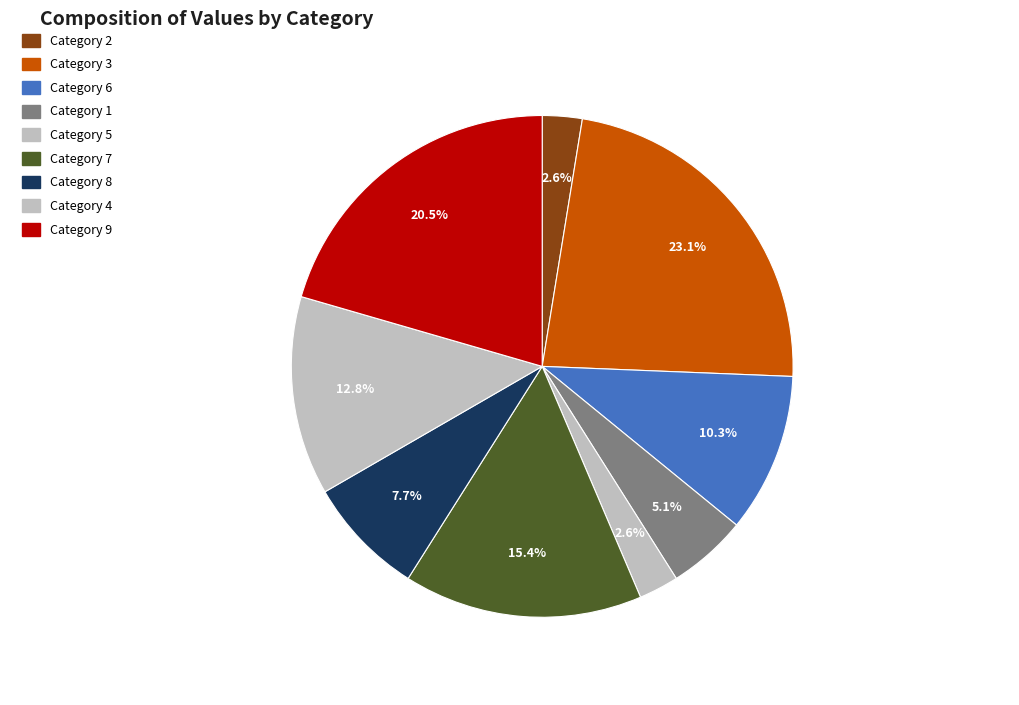

To the nearest percent, what is the average slice percentage?

11%